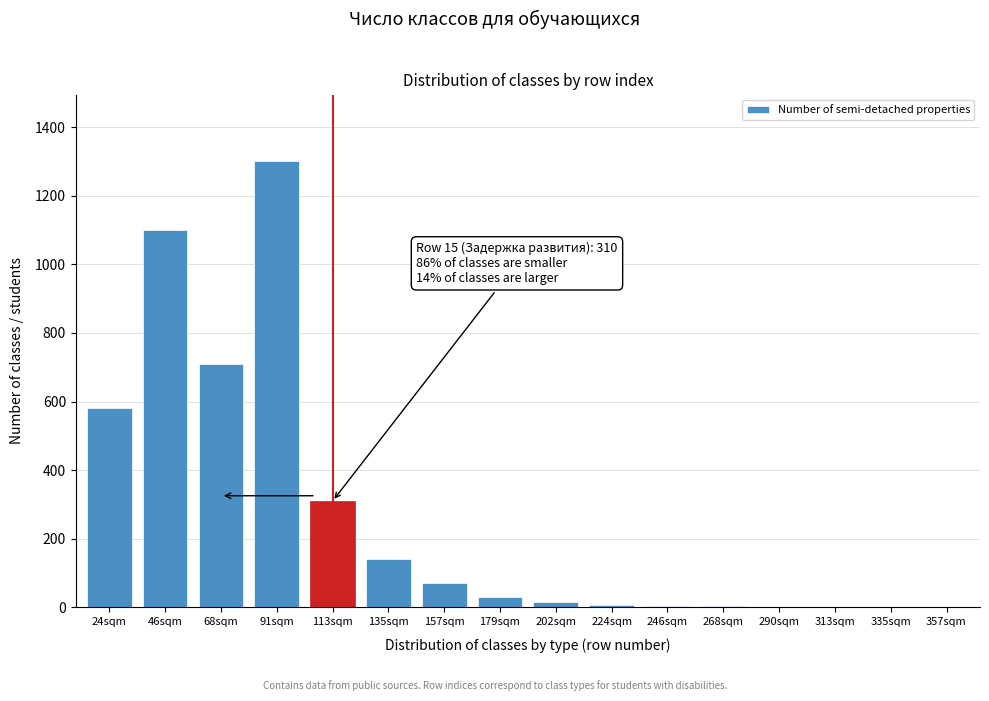

At which category does the chart reach its peak across all series?

91sqm